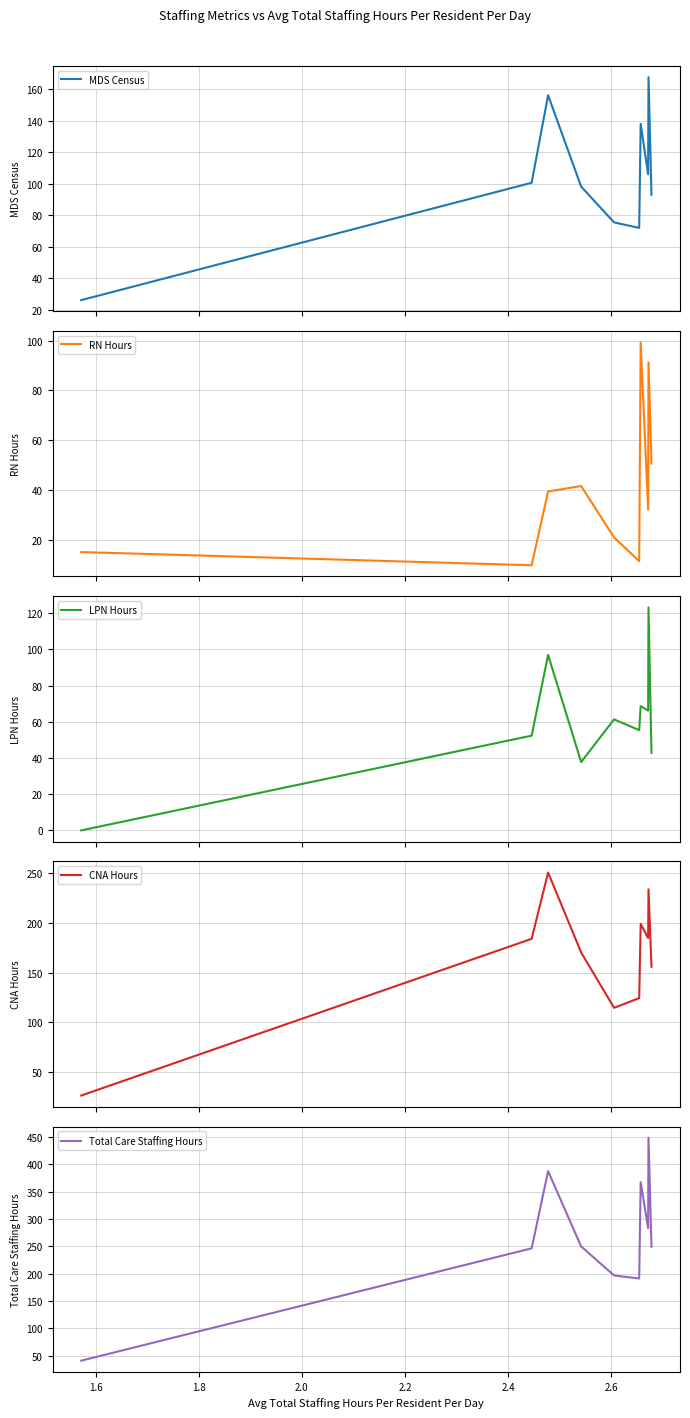

The value of LPN Hours at 2.0 is 63.5. True or false?

False